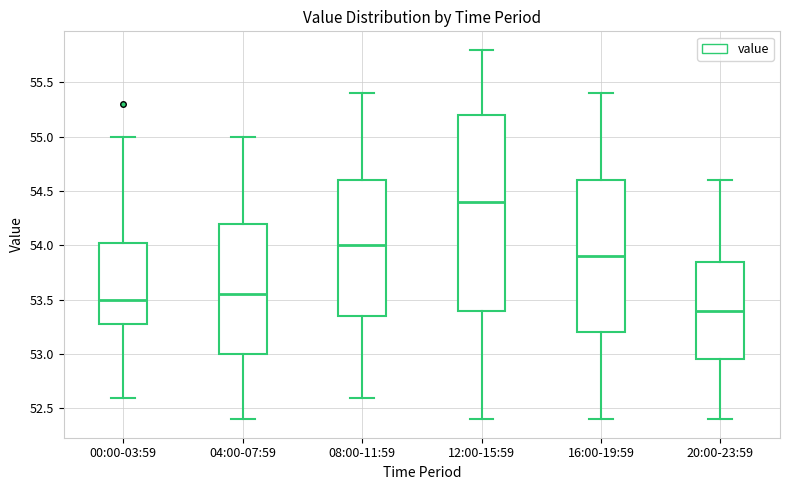

Reading left to right, transcribe this box plot: for each box, give where its median line is, the range the box spans, and where its two whiskers end, as read against the y-axis. The values are not printed on the chart, so give them approximately, as read against the axis.

00:00-03:59: median 53.50, box 53.30 to 54.05, whiskers 52.60 to 55.00
04:00-07:59: median 53.55, box 53.00 to 54.20, whiskers 52.40 to 55.00
08:00-11:59: median 54.00, box 53.35 to 54.60, whiskers 52.60 to 55.40
12:00-15:59: median 54.40, box 53.40 to 55.20, whiskers 52.40 to 55.80
16:00-19:59: median 53.90, box 53.20 to 54.60, whiskers 52.40 to 55.40
20:00-23:59: median 53.40, box 52.95 to 53.85, whiskers 52.40 to 54.60